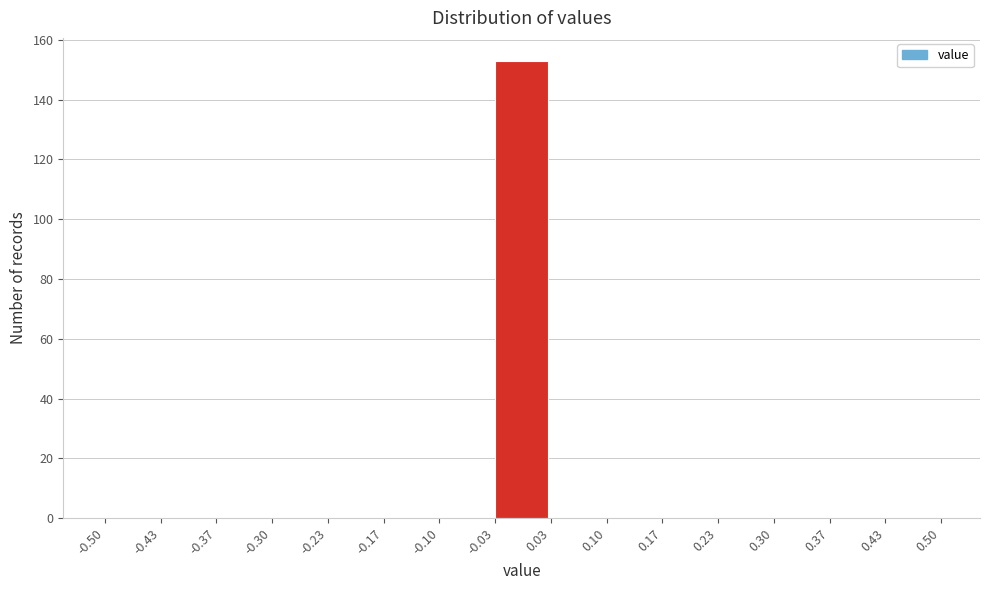

Reading left to right, transcribe this chart: for each bar, give the range it covers on the x-axis and its height. The values are not printed on the chart, so give them approximately, as read against the axis.

-0.50 to -0.43: 0
-0.43 to -0.37: 0
-0.37 to -0.30: 0
-0.30 to -0.23: 0
-0.23 to -0.17: 0
-0.17 to -0.10: 0
-0.10 to -0.03: 0
-0.03 to 0.03: 154
0.03 to 0.10: 0
0.10 to 0.17: 0
0.17 to 0.23: 0
0.23 to 0.30: 0
0.30 to 0.37: 0
0.37 to 0.43: 0
0.43 to 0.50: 0